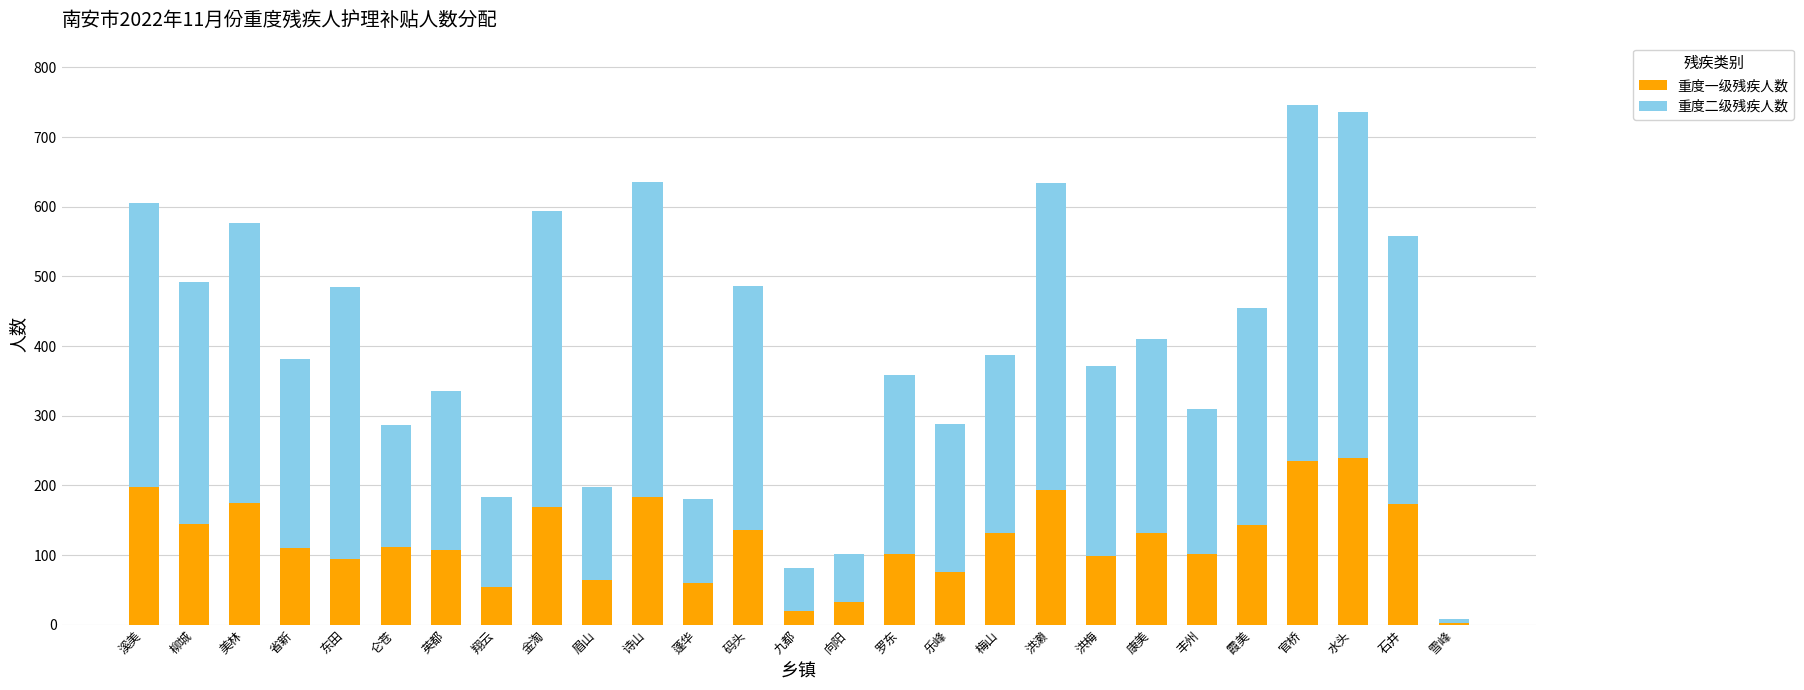

Are the bars horizontal?

No